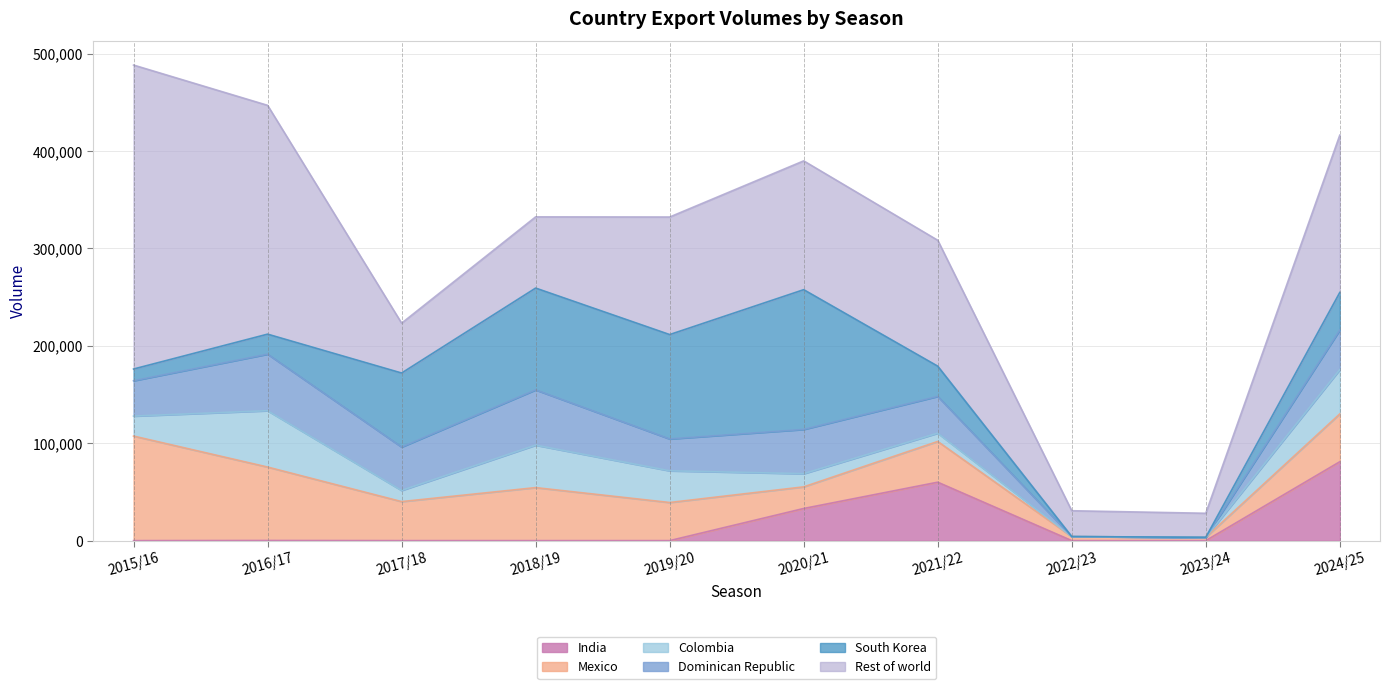

Is the value of India at 2022/23 greater than the value of Rest of world at 2016/17?

No